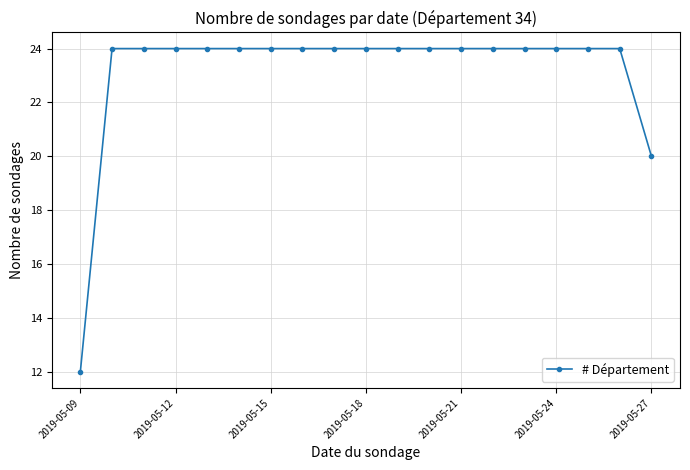

What is the sum of all values?

440